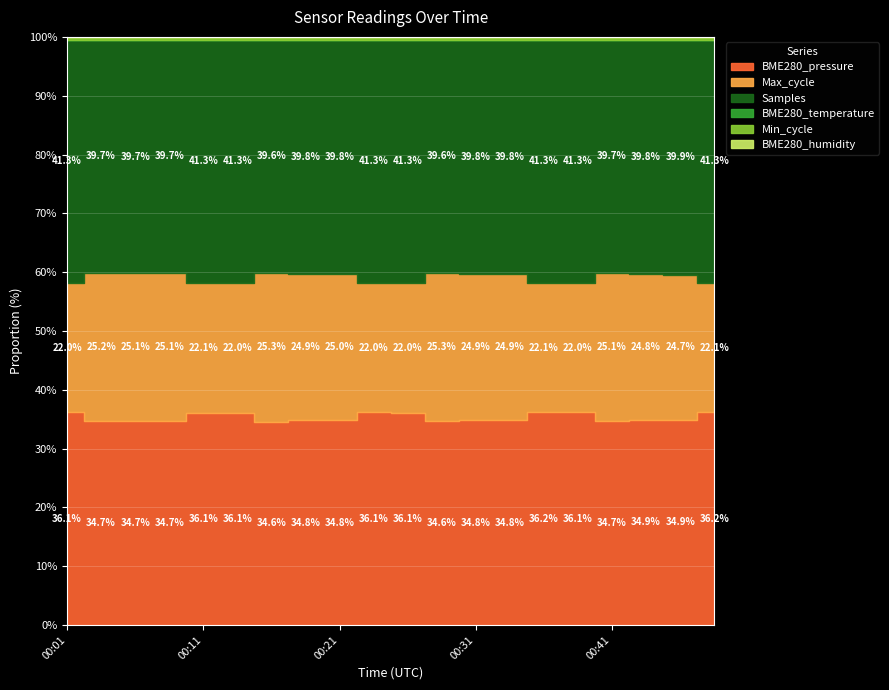

Rank the categories by BME280_humidity value from lowest to highest.

00:01, 00:04, 00:06, 00:09, 00:11, 00:14, 00:16, 00:19, 00:21, 00:24, 00:26, 00:29, 00:31, 00:34, 00:36, 00:39, 00:41, 00:44, 00:46, 00:49